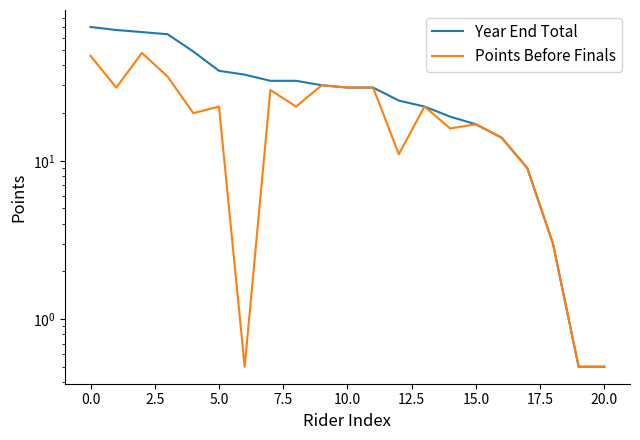

What is the difference between the second highest and minimum values in the Points Before Finals series?

45.5